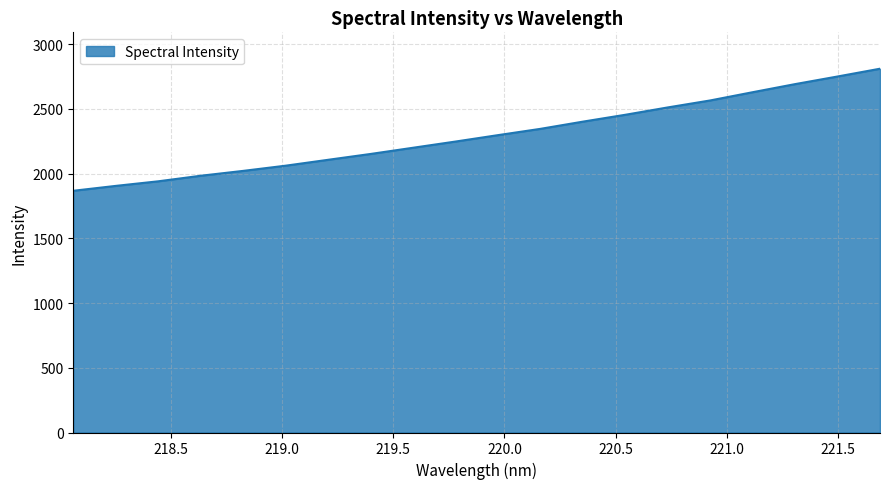

What is the greatest value displayed?

2809.4